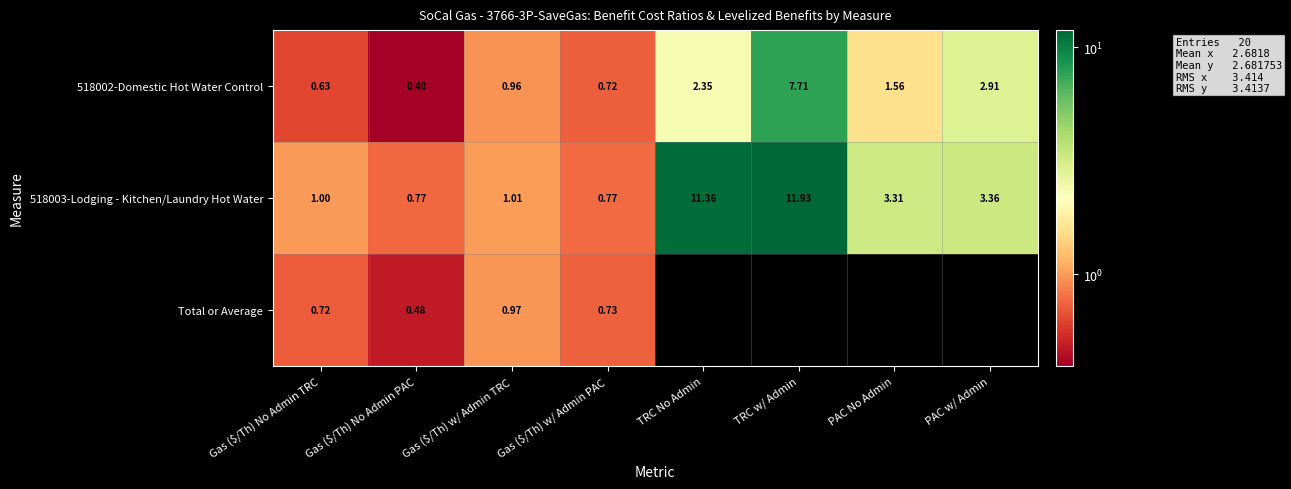

The 518002-Domestic Hot Water Control series shows 3.1 at TRC No Admin. True or false?

False